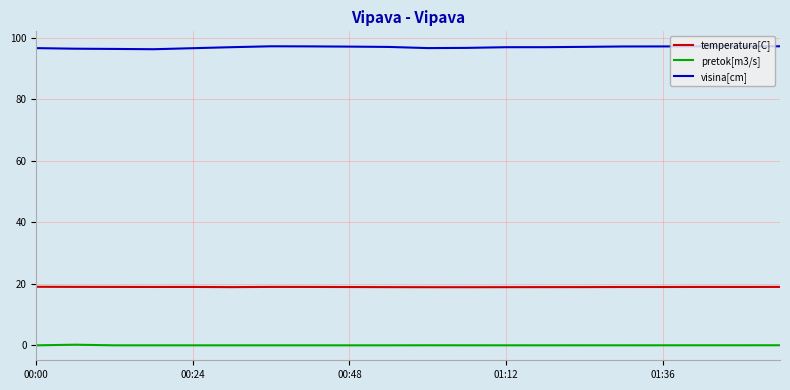

What is the average value of the temperatura[C] series?

19.0